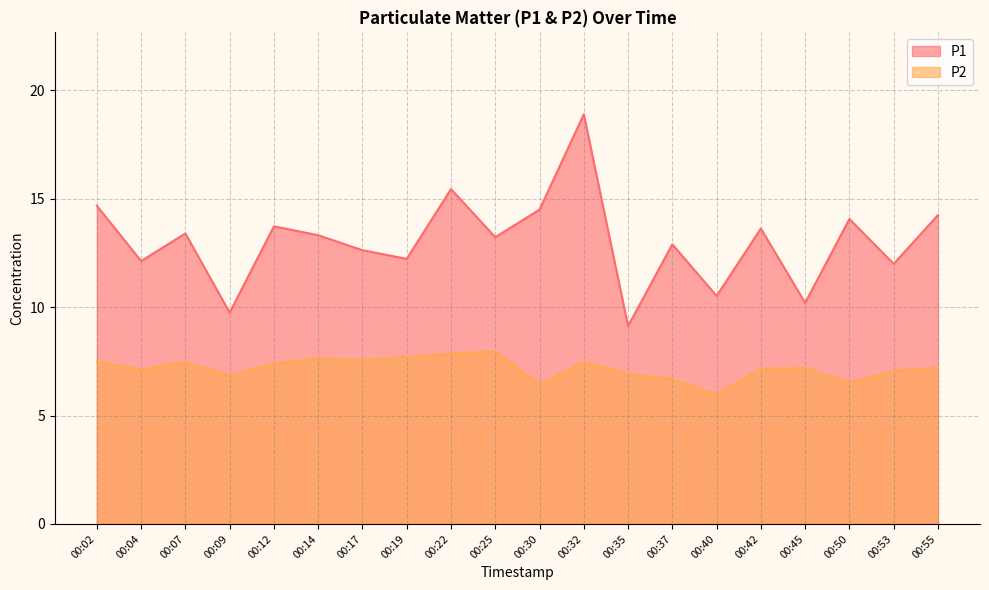

What is the average value of the P1 series?

13.0